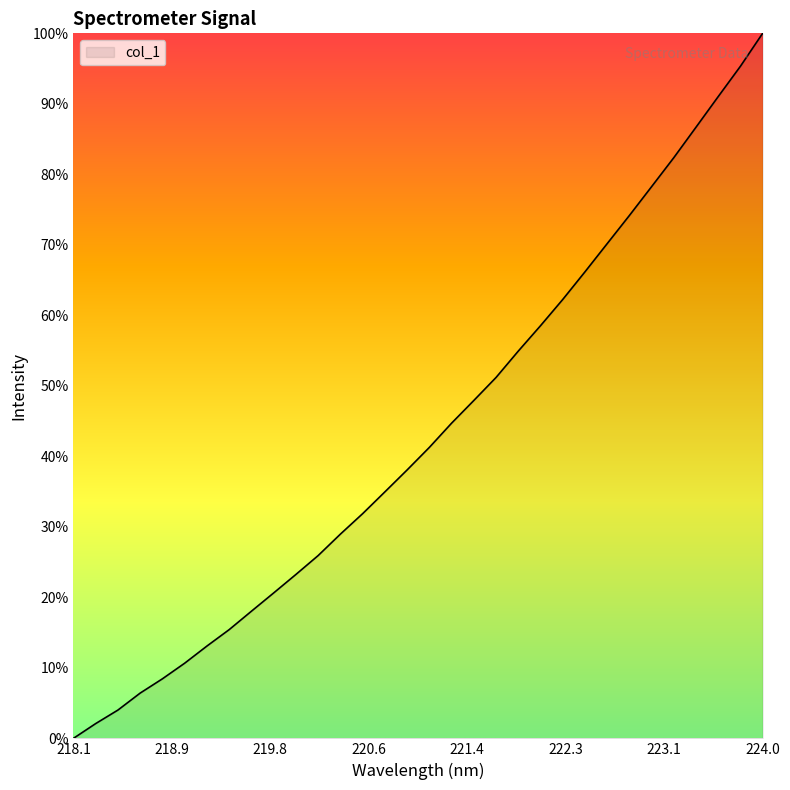

What is the maximum value shown in the chart?

100.0